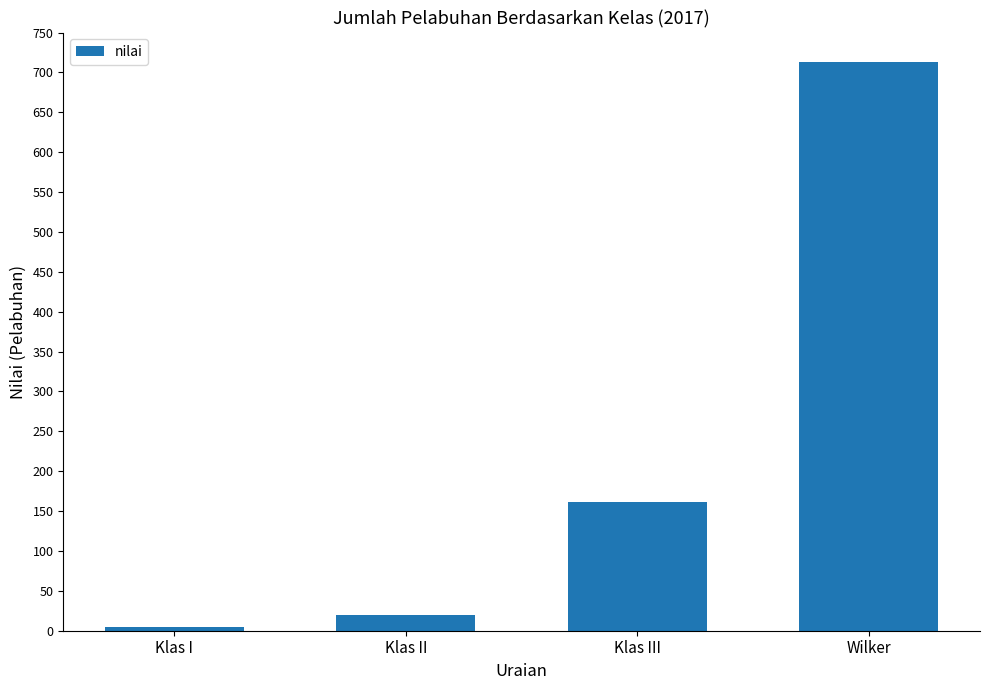

What is the label of the 2nd bar from the right?

Klas III